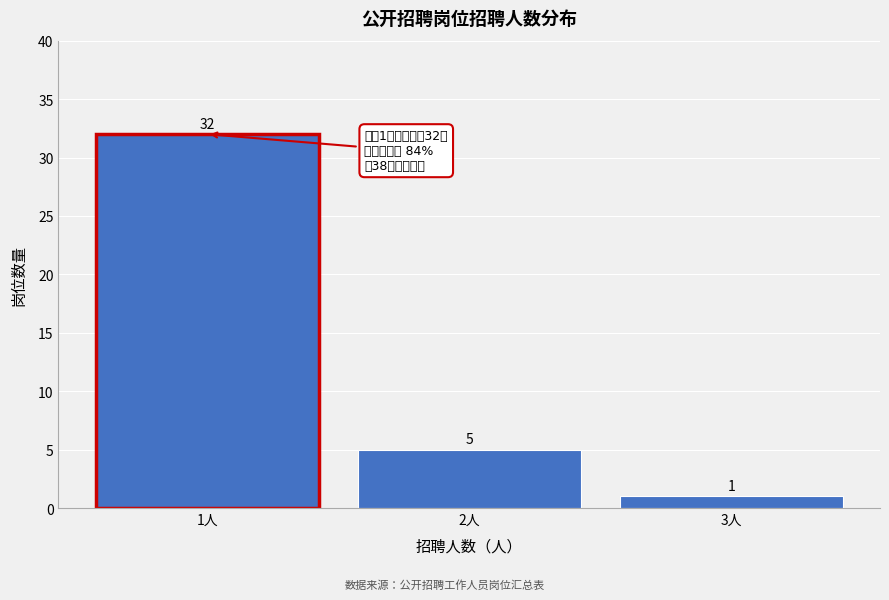

Reading right to left, transcribe all the data shown in this chart.

1	5	32